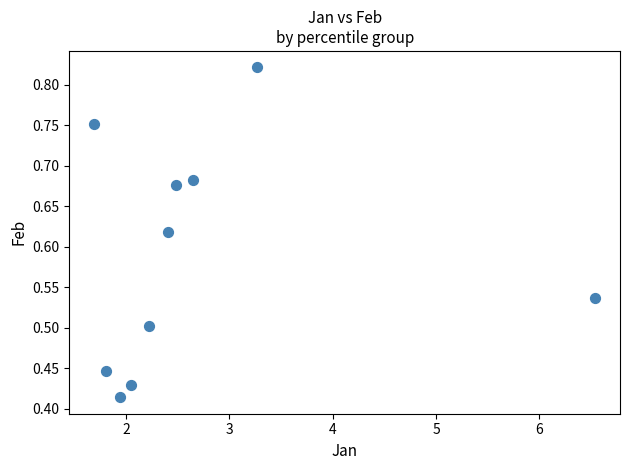

What is the average X value?

2.7